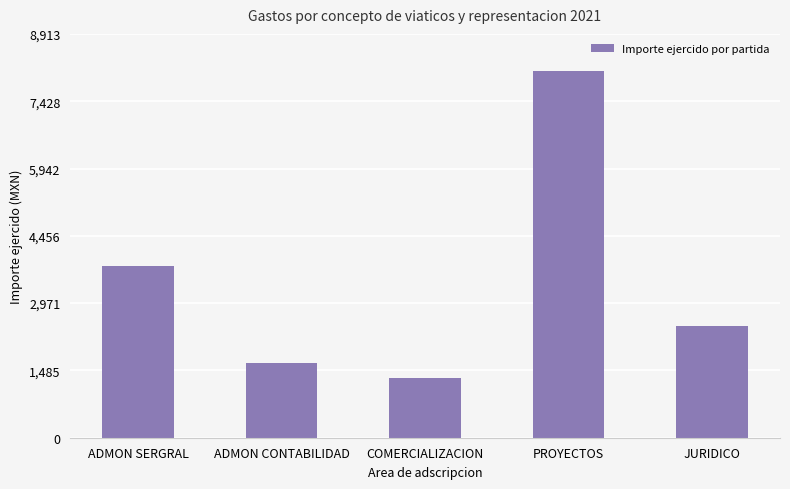

Is it true that the value at PROYECTOS is 4917.5?

False